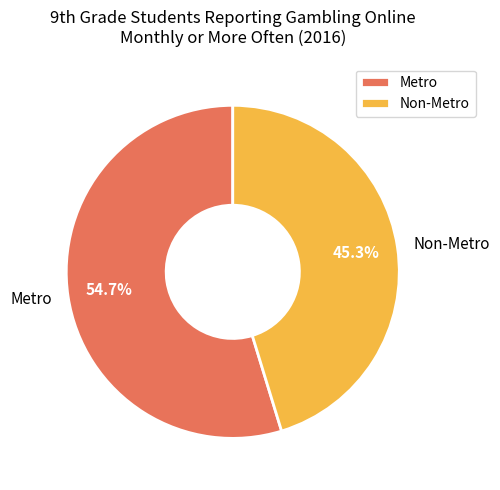

To the nearest percent, what is the average slice percentage?

50%